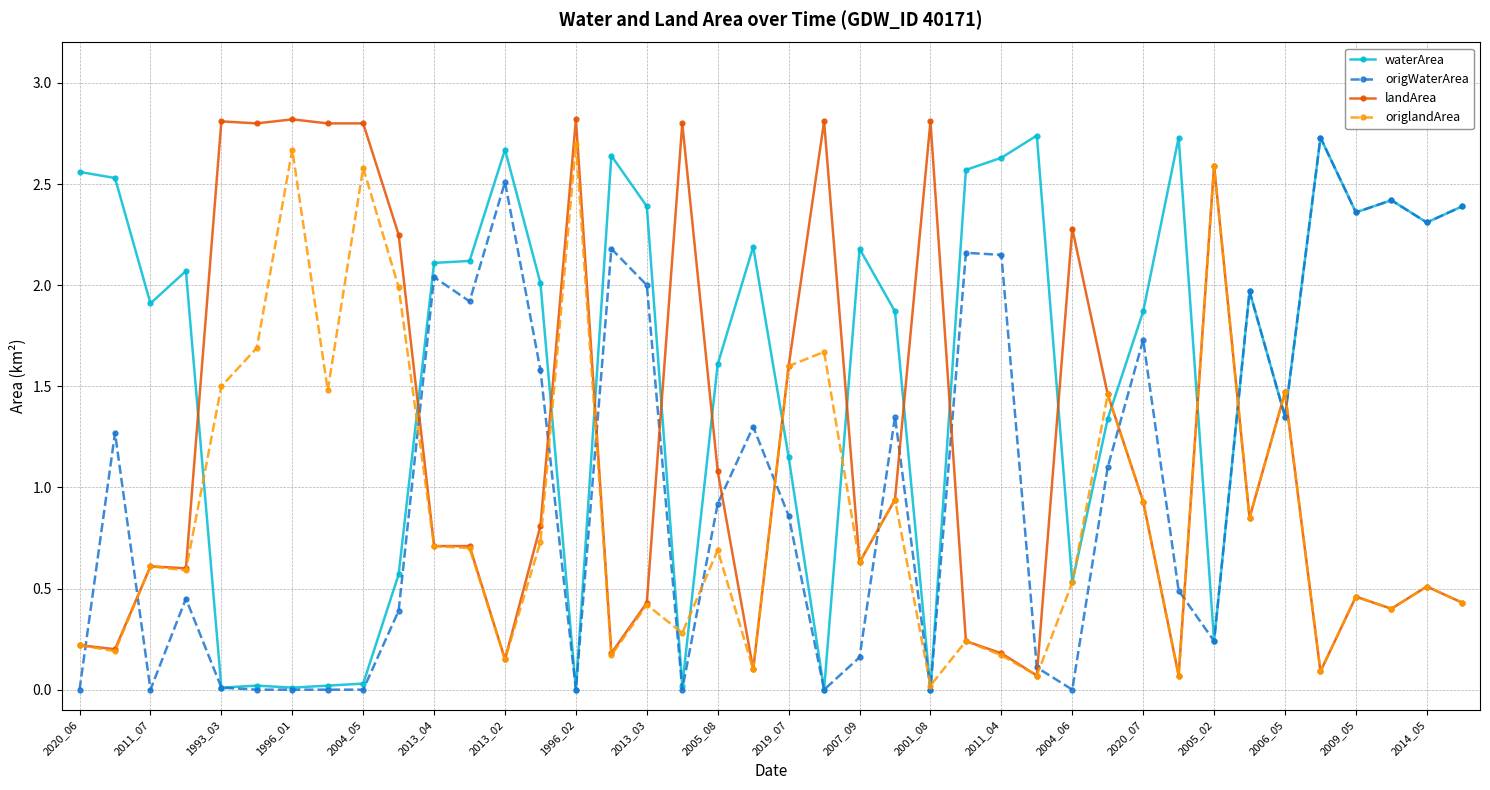

At how many categories does at least one series exceed 1?

40